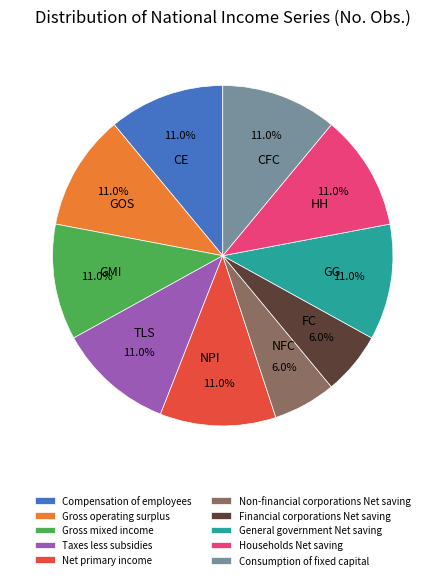

To the nearest percent, what is the combined percentage of Taxes less subsidies and Consumption of fixed capital?

22%